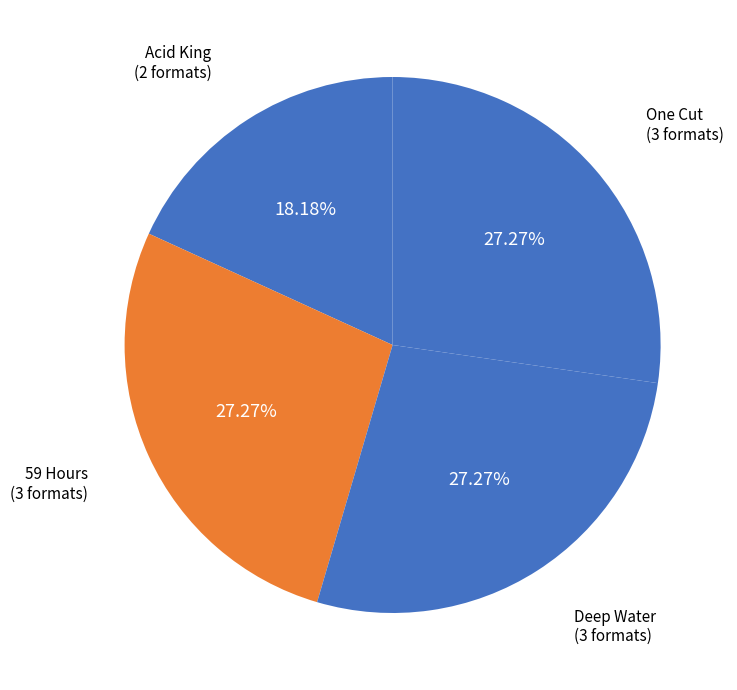

To the nearest percent, what is the average slice percentage?

25%